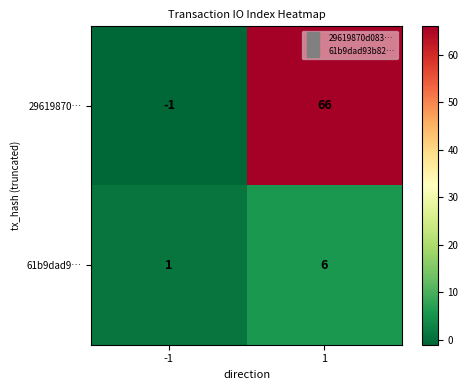

Which series has the largest total across all categories?

29619870…